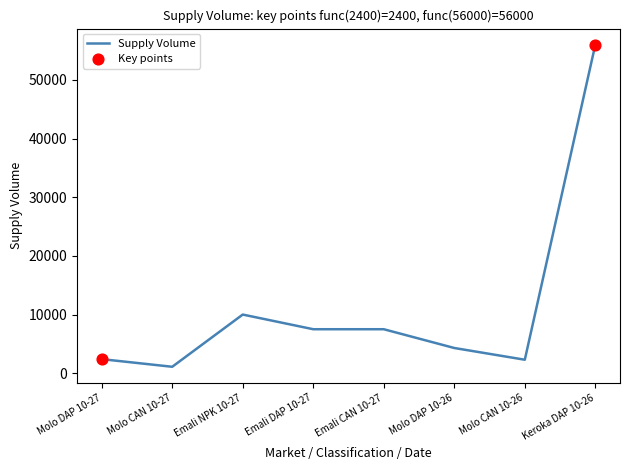

What is the change in value from Molo CAN 10-27 to Emali NPK 10-27?

+8900